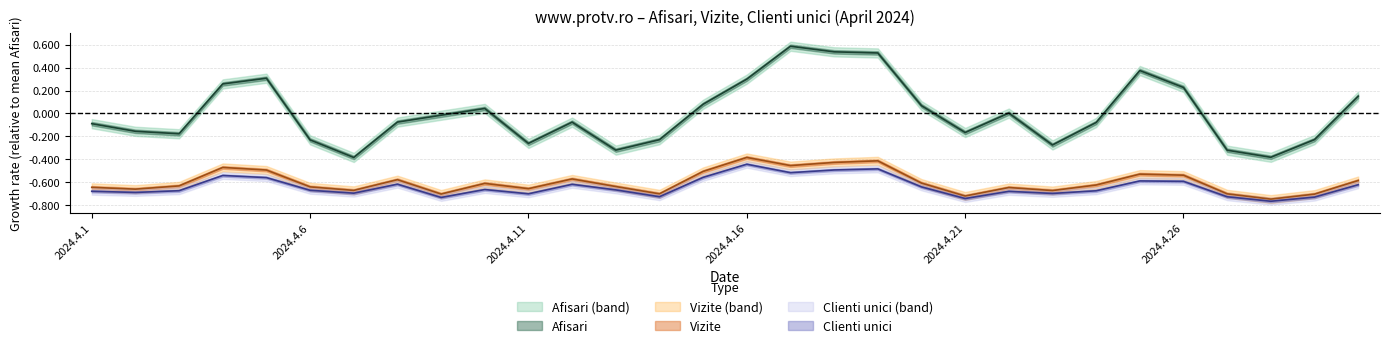

Which category has the highest value in the Clienti unici series?

2024.4.16